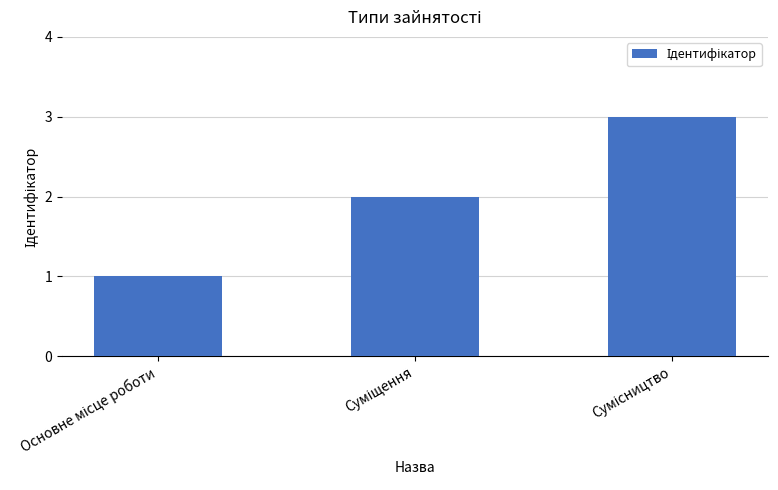

What is the maximum value shown in the chart?

3